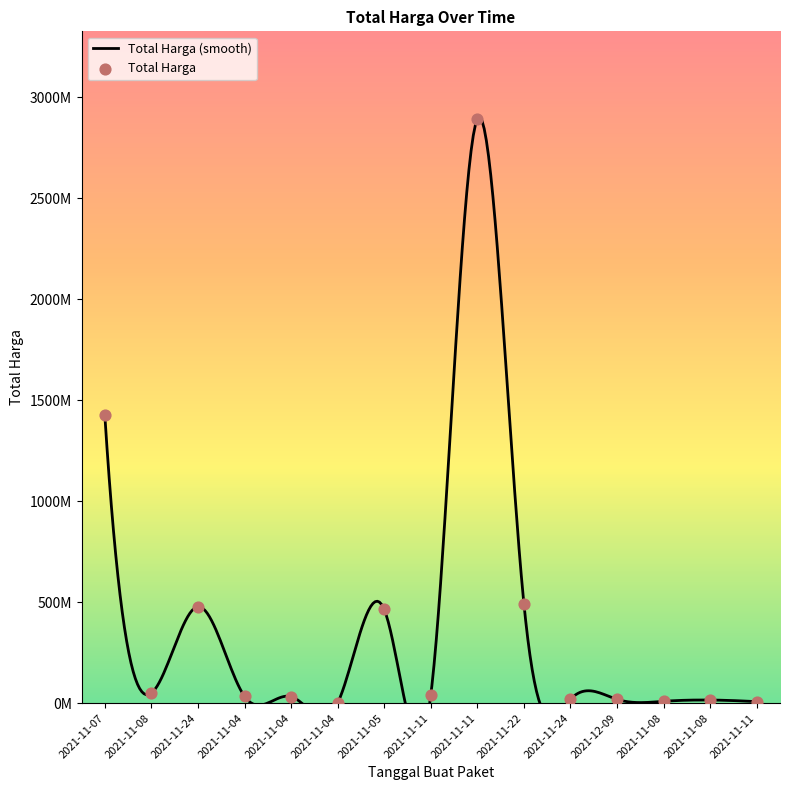

What is the change in value from 2021-11-07 to 2021-11-22?

-932867900